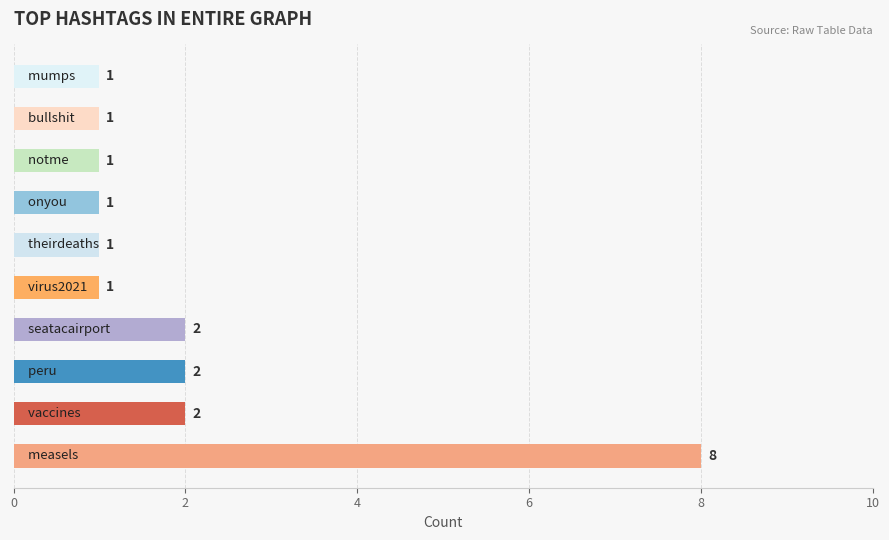

How many bars are there in total?

10